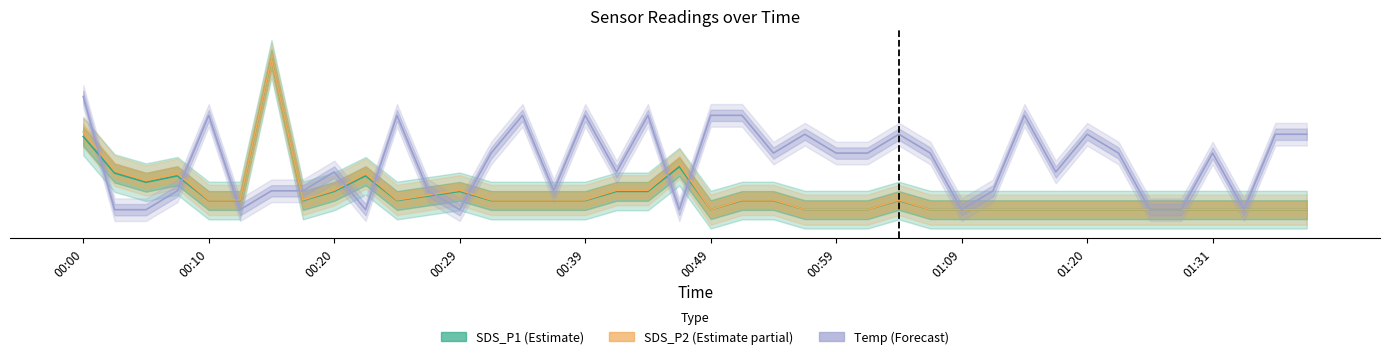

Between 32 and 34, which series saw the biggest shift?

Temp (Forecast)